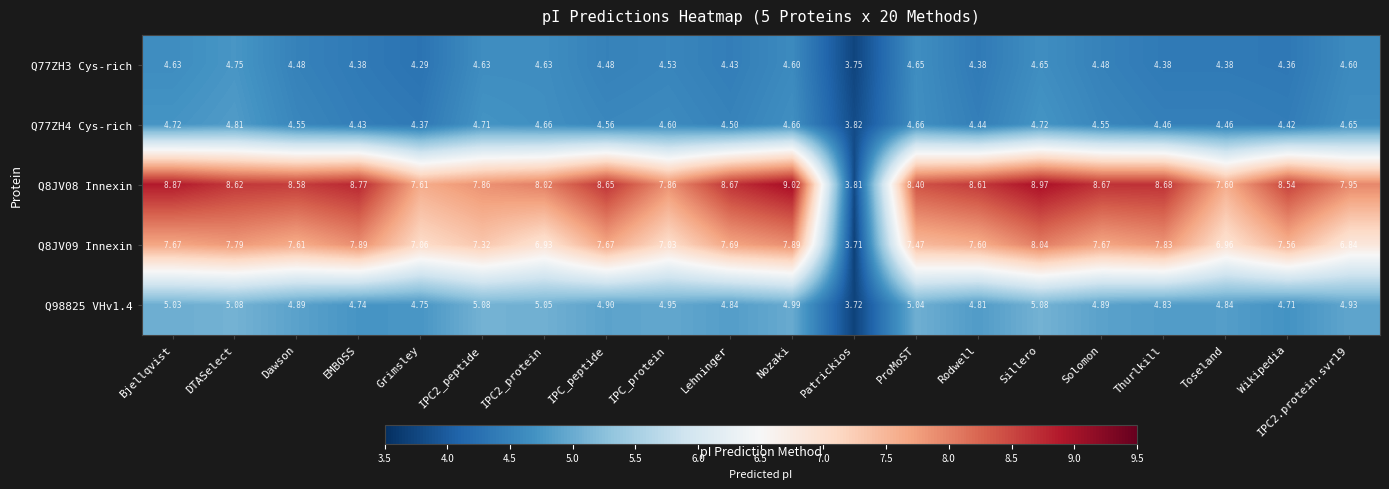

Where does the Q98825 VHv1.4 series first go above 4?

Bjellqvist